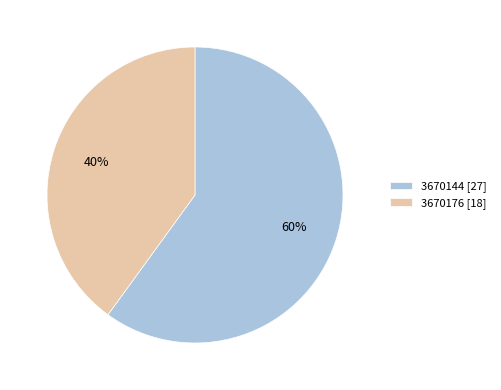

Count the number of slices in the pie.

2